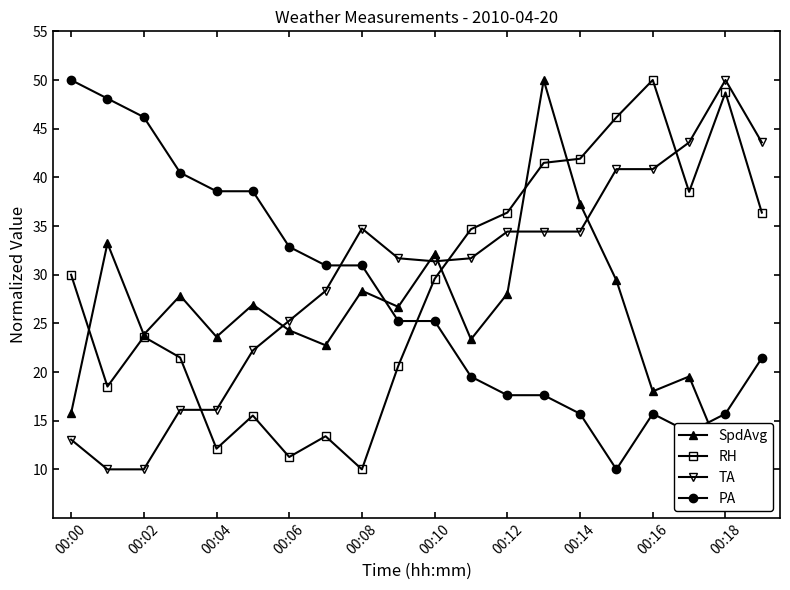

How many interior local peaks does the SpdAvg series have?

7